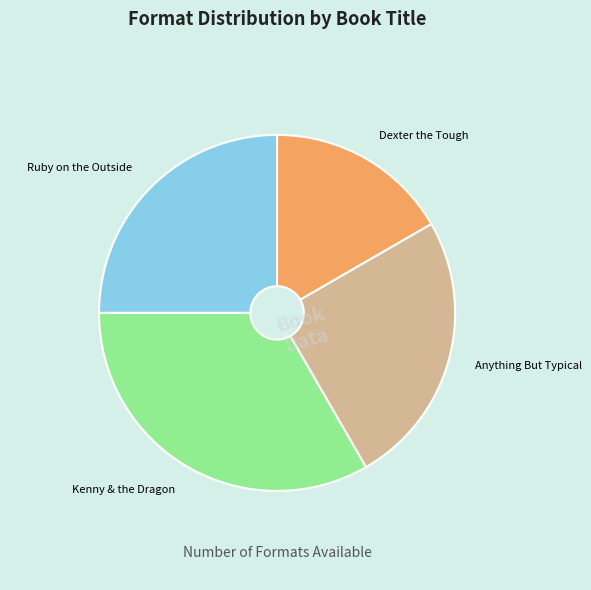

Is there a majority slice in this chart?

No